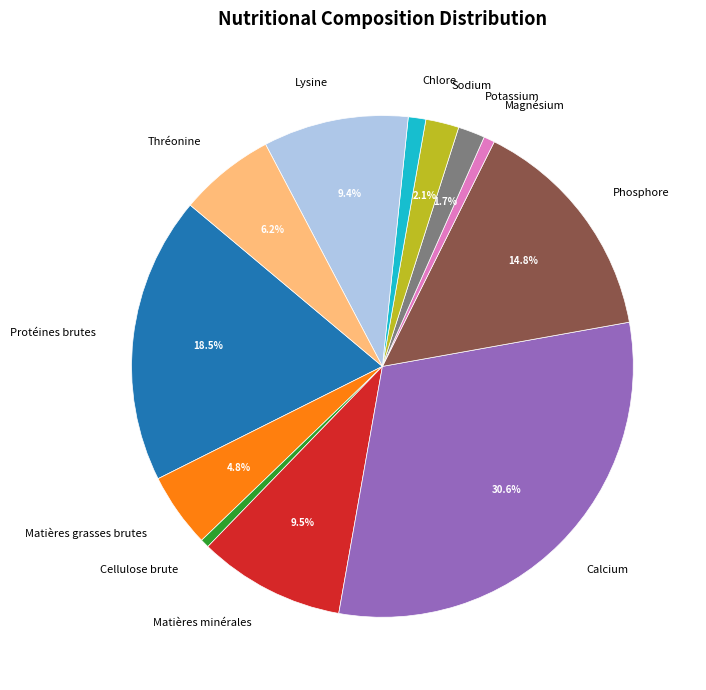

To the nearest percent, what is the combined percentage of Magnésium and Thréonine?

7%